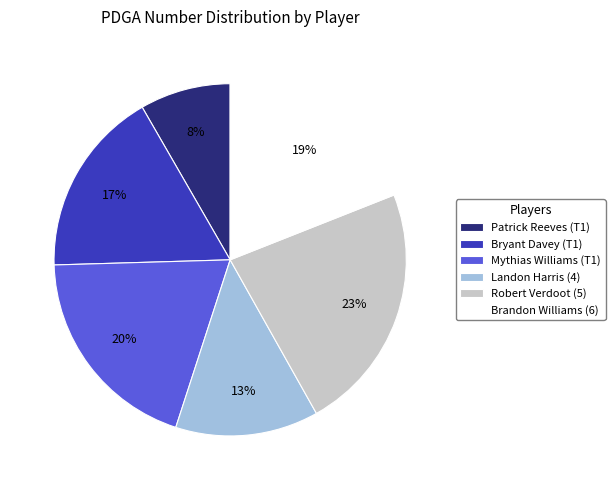

To the nearest percent, what is the difference between the largest and smallest slice percentages?

15%